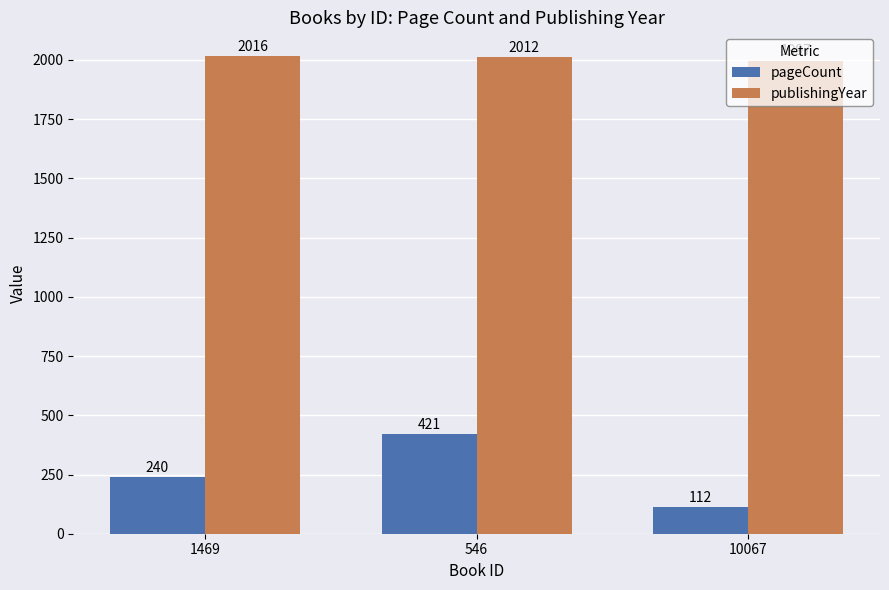

How many bars are there in total?

6